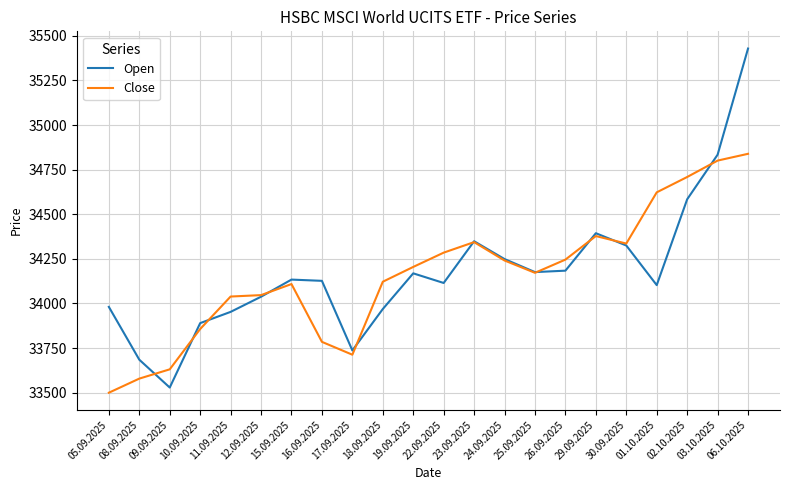

What is the spread (max minus min) of values at 23.09.2025?

5